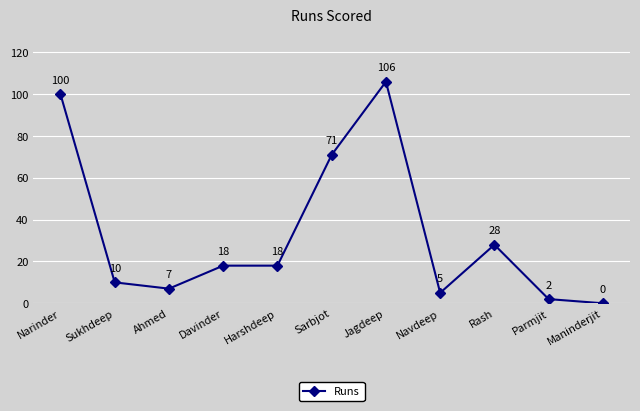

Approximately how many times larger is the value at Jagdeep compared to Sarbjot?

1.5